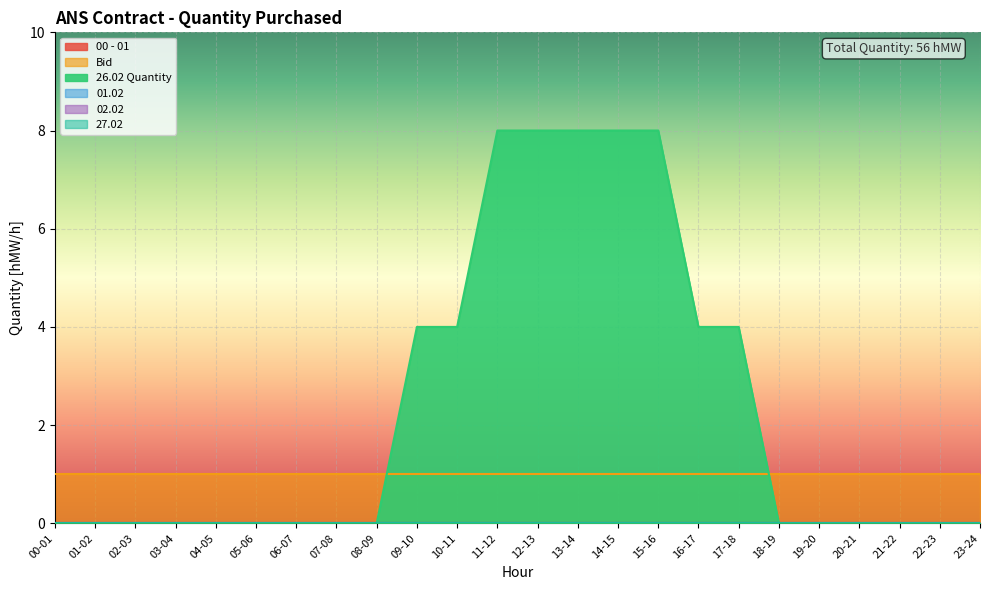

True or false: 01.02 and 27.02 intersect in this chart.

False